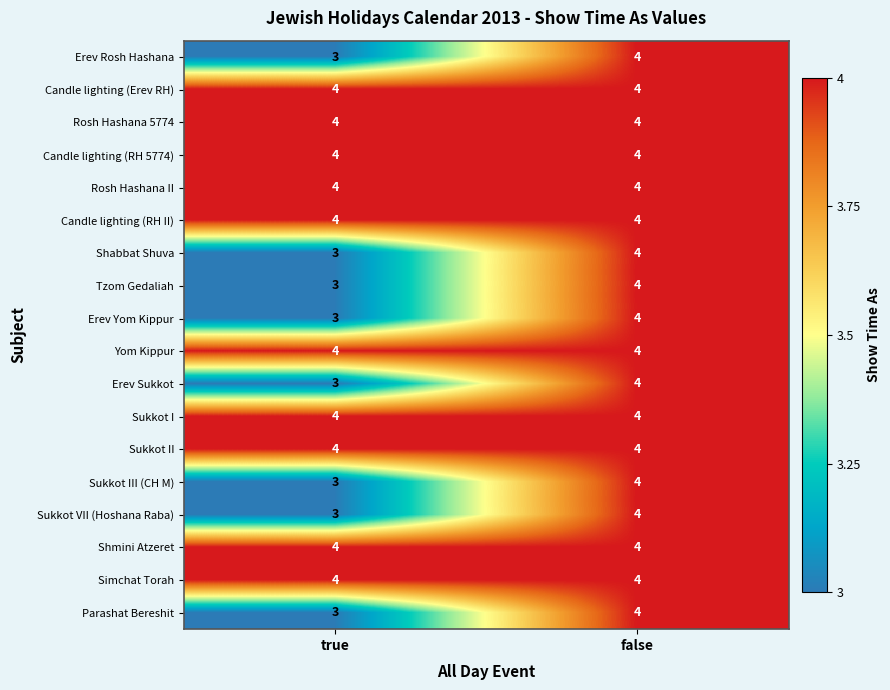

At which label is Erev Yom Kippur closest to 3?

true